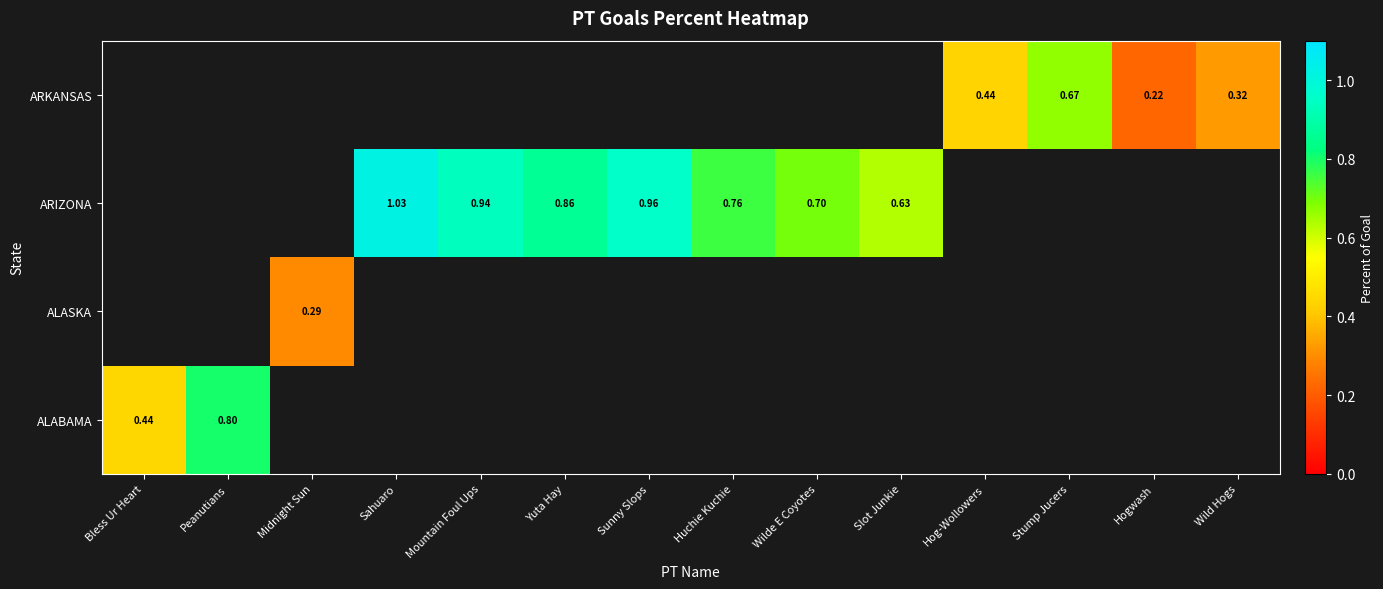

How many data points does each series have?

14